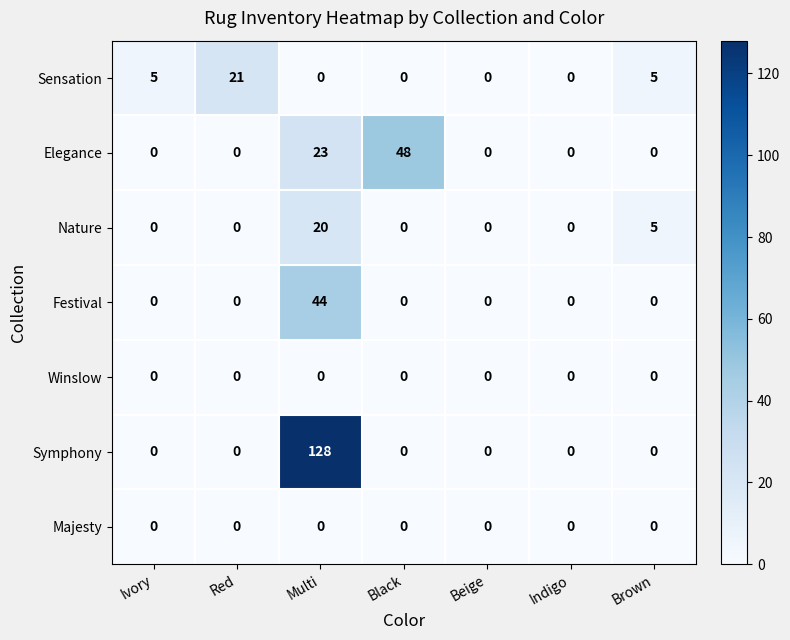

How many Elegance values are between 0 and 23?

6